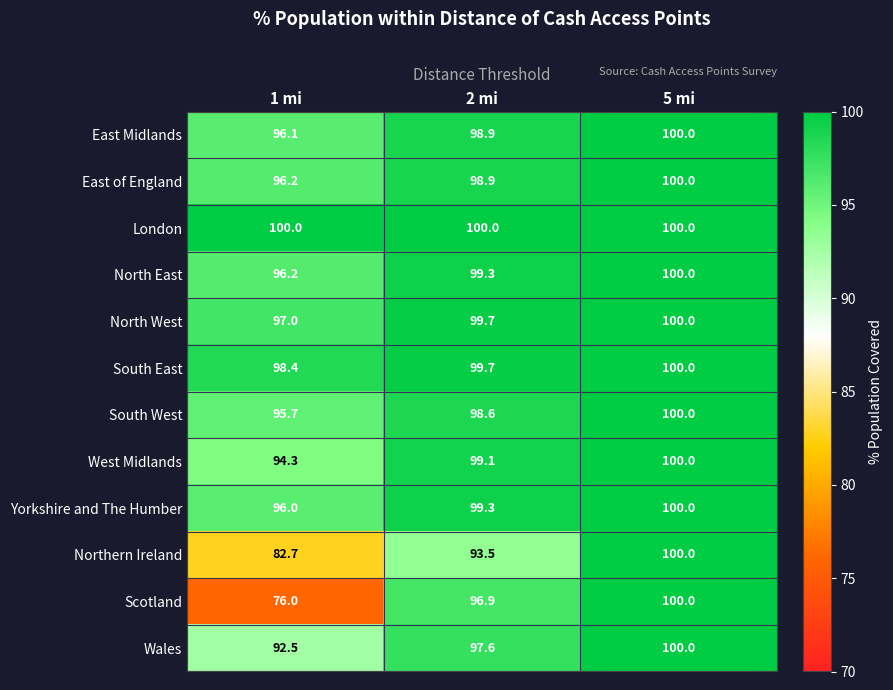

Rank the categories by Wales value from highest to lowest.

5 mi, 2 mi, 1 mi